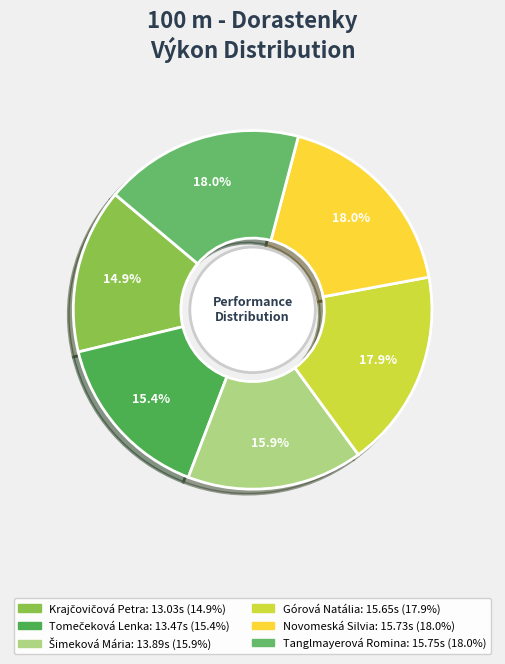

Combined, do Tanglmayerová Romina and Krajčovičová Petra account for over 50%?

No